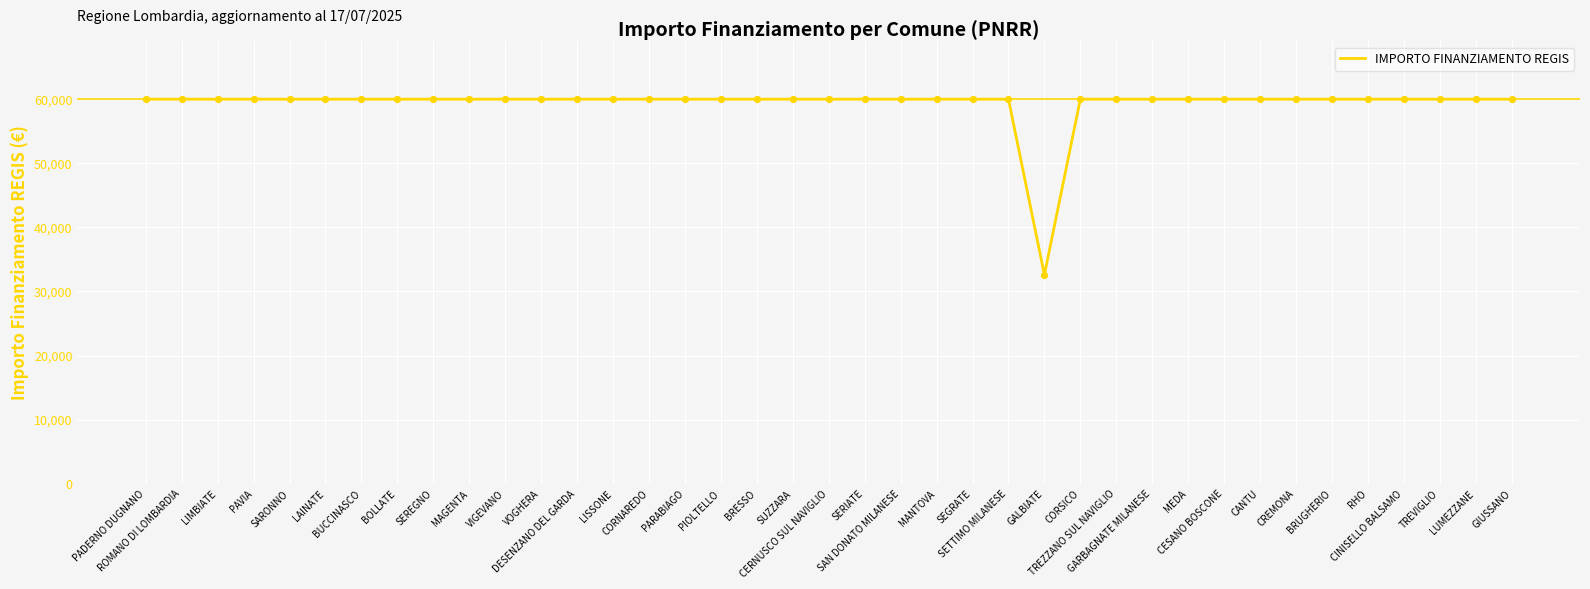

What is the maximum value shown in the chart?

59966